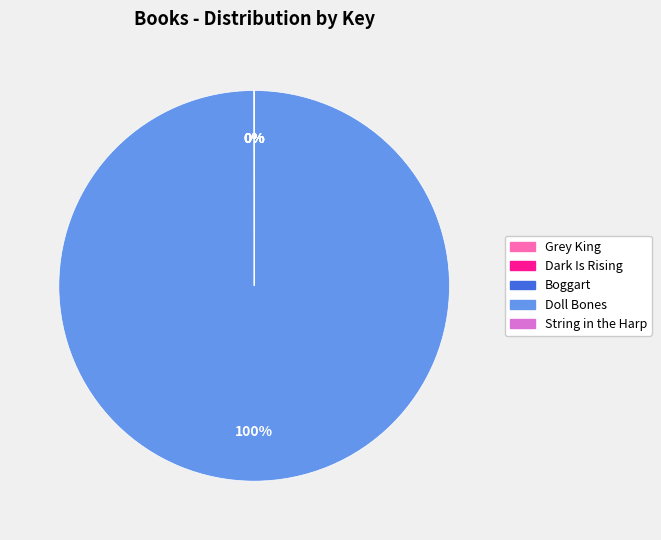

Which category has the biggest portion of the pie?

Doll Bones